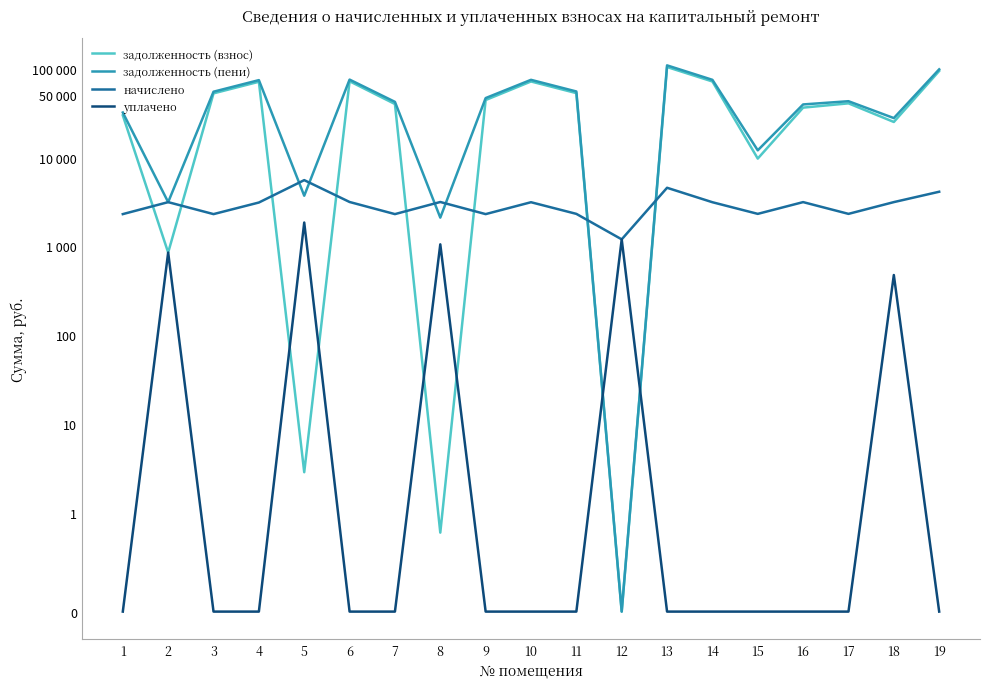

At which label does задолженность (взнос) first exceed 40760?

3